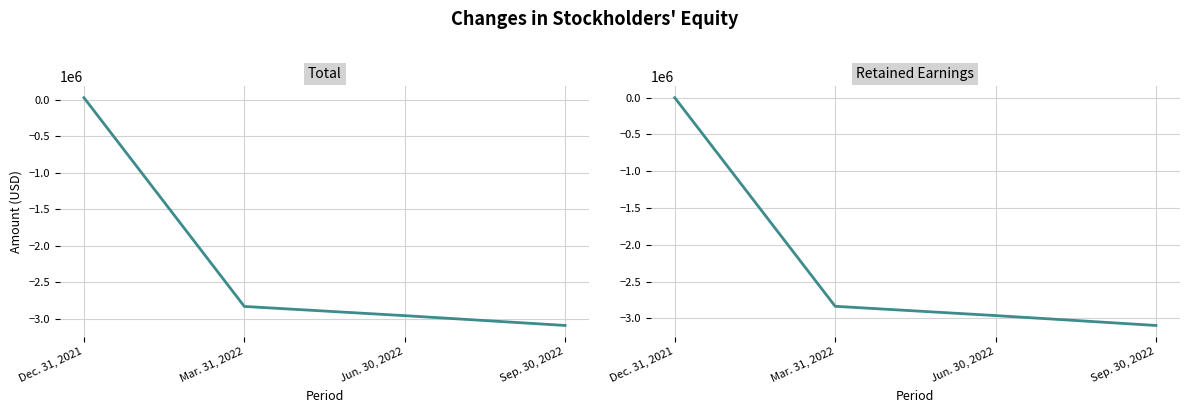

True or false: Total has more than 0 interior local peaks.

False